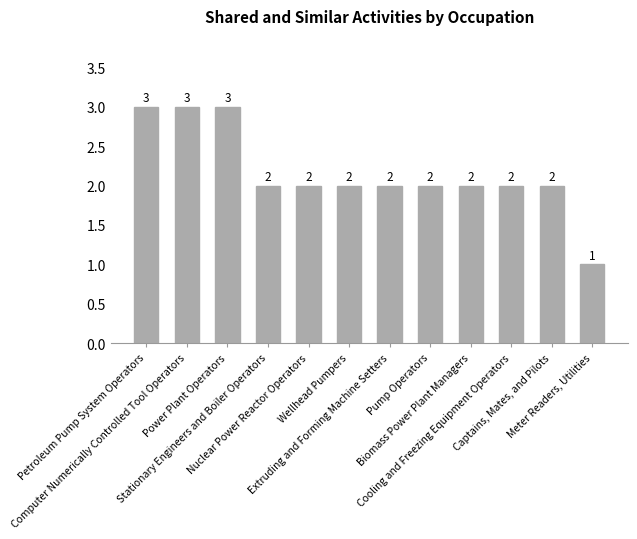

Reading right to left, what are all the values shown in this chart?

1	2	2	2	2	2	2	2	2	3	3	3